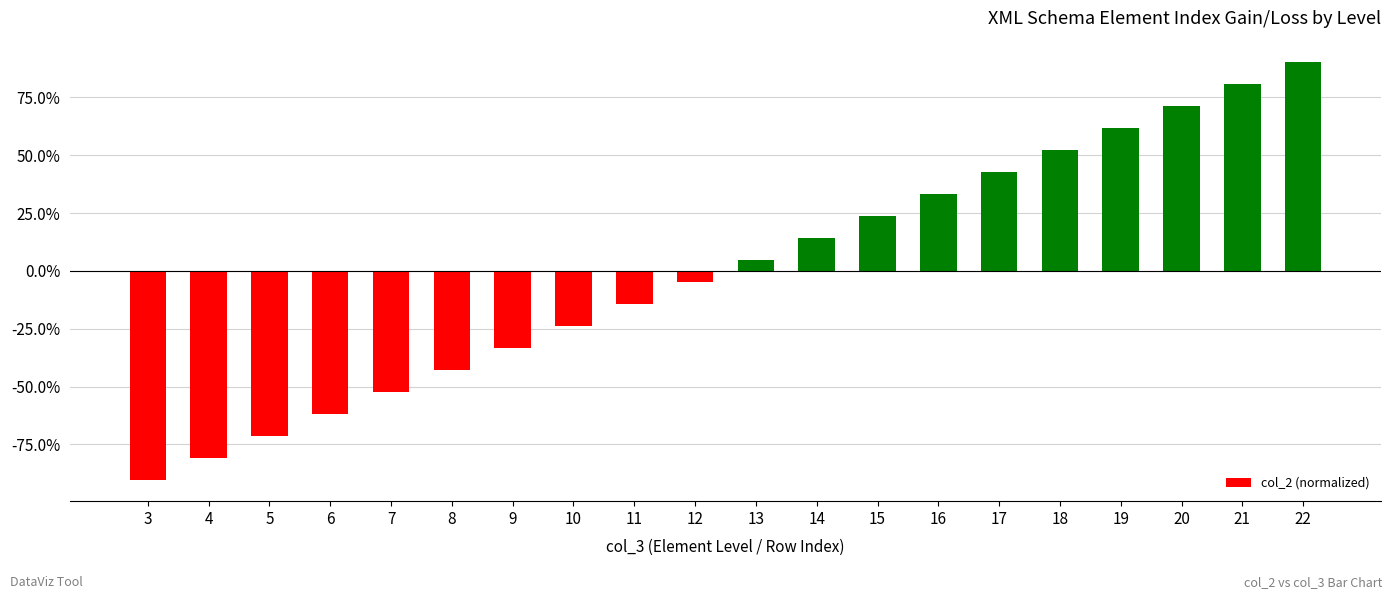

What is the value of the 1st bar from the left?

-0.9